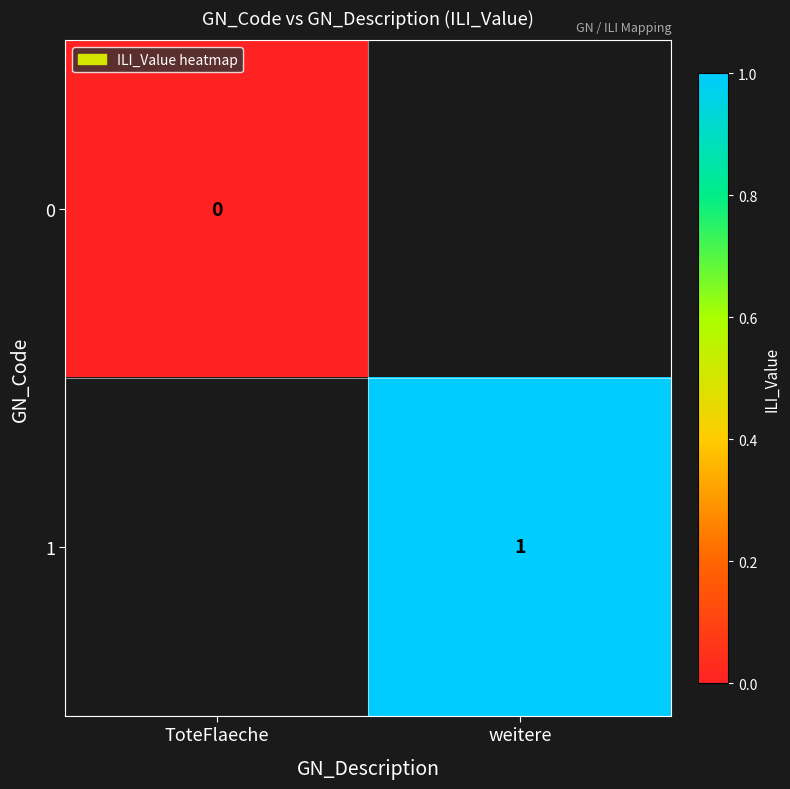

What is the greatest value displayed?

1.0